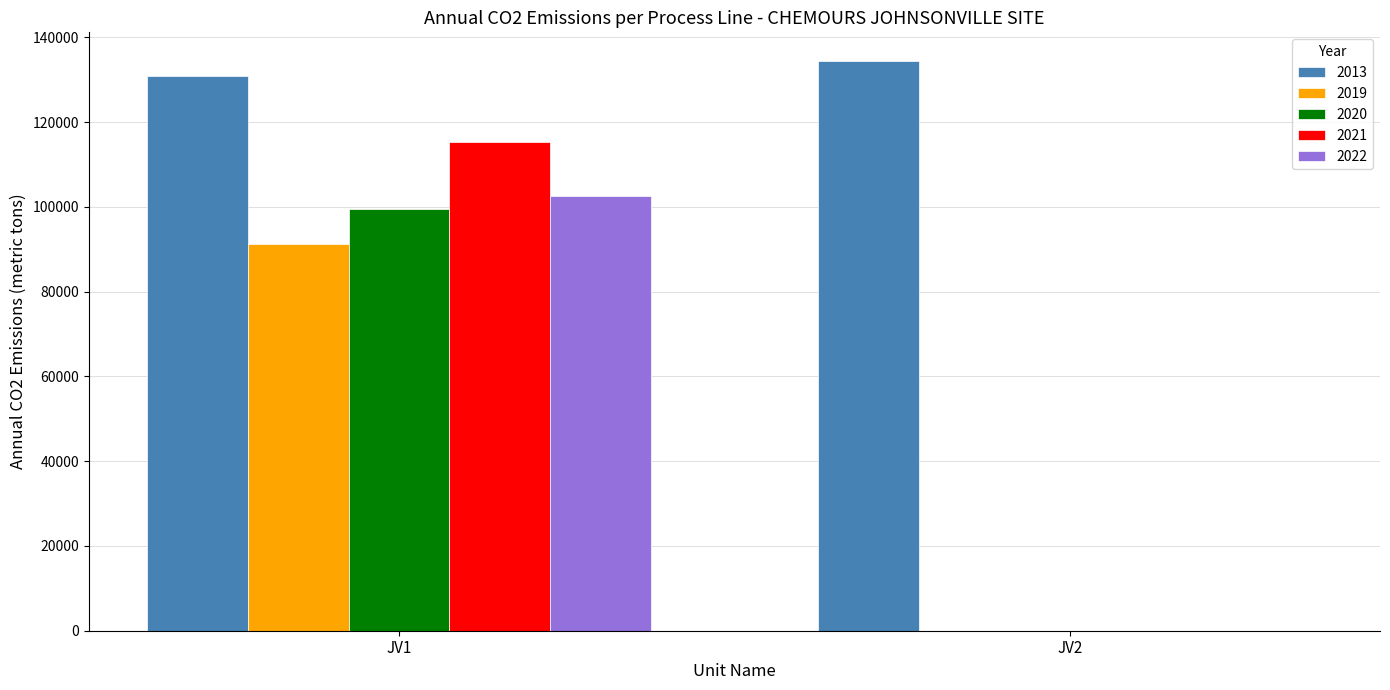

What is the sum of all 2021 values?

115368.8